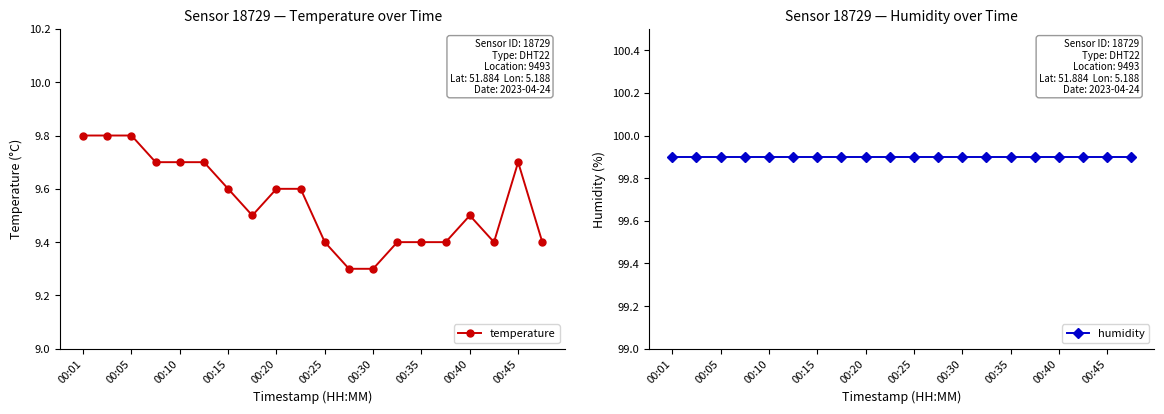

At which category is the sum across all series the highest?

00:01